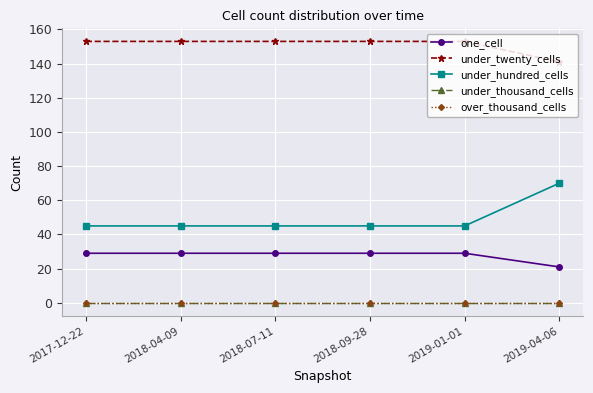

At which label is over_thousand_cells closest to 0?

2017-12-22